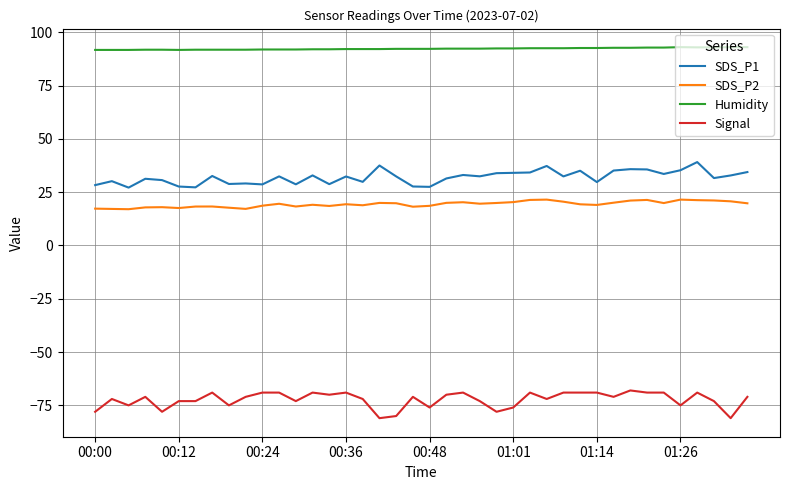

What is the difference between the maximum and minimum values in the Signal series?

13.0